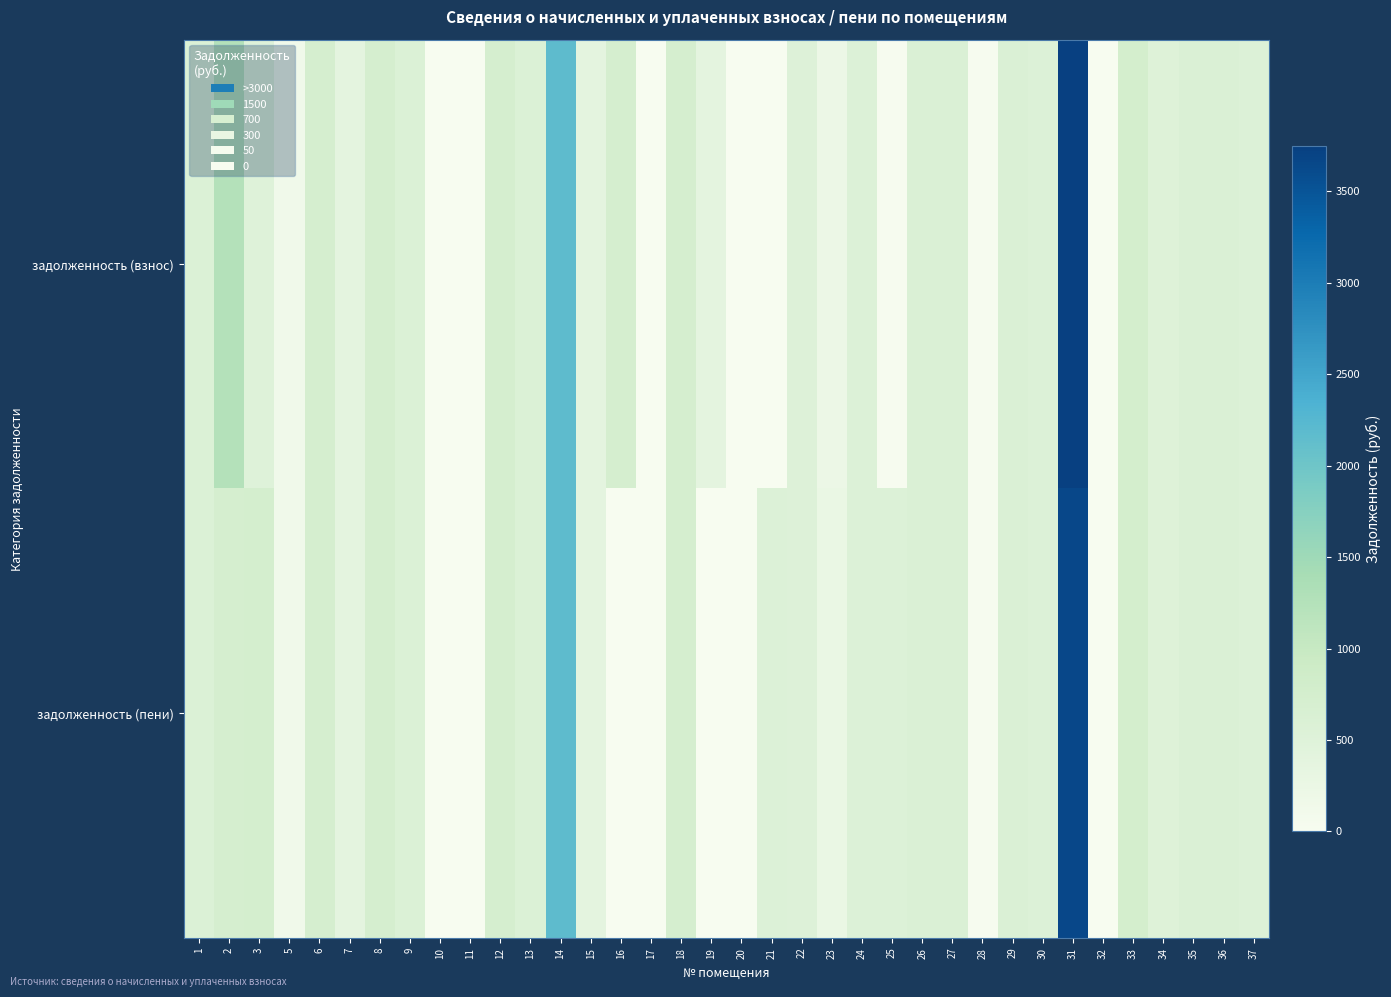

Rank the series by their maximum value, from lowest to highest.

задолженность (пени), задолженность (взнос)